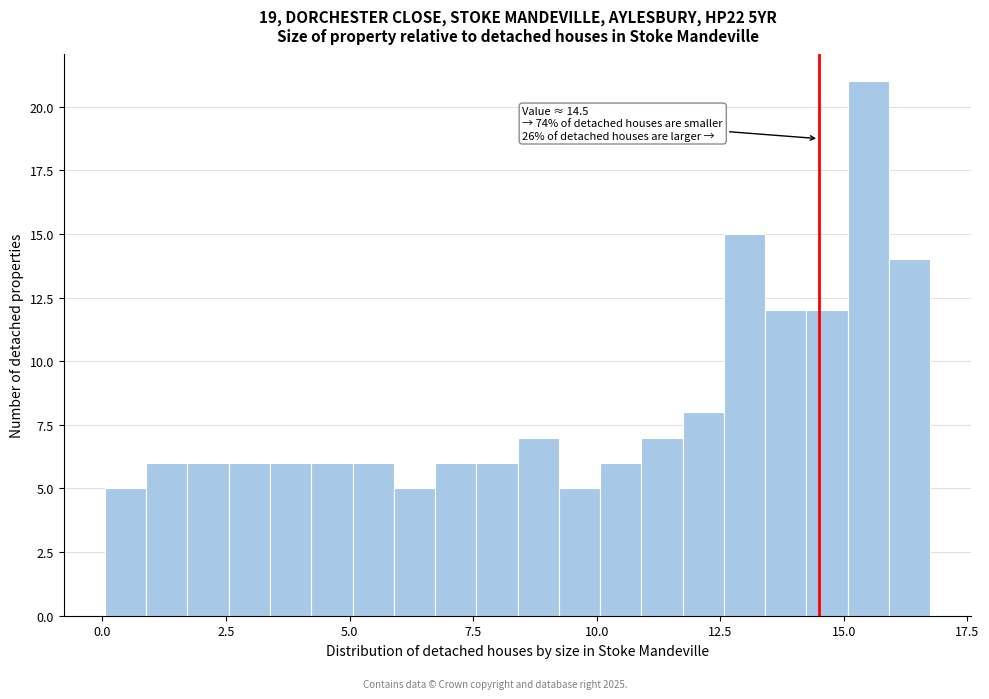

Around what value on the x-axis is the tallest bar? Give the approximate position of its centre, as read against the axis.

15.5